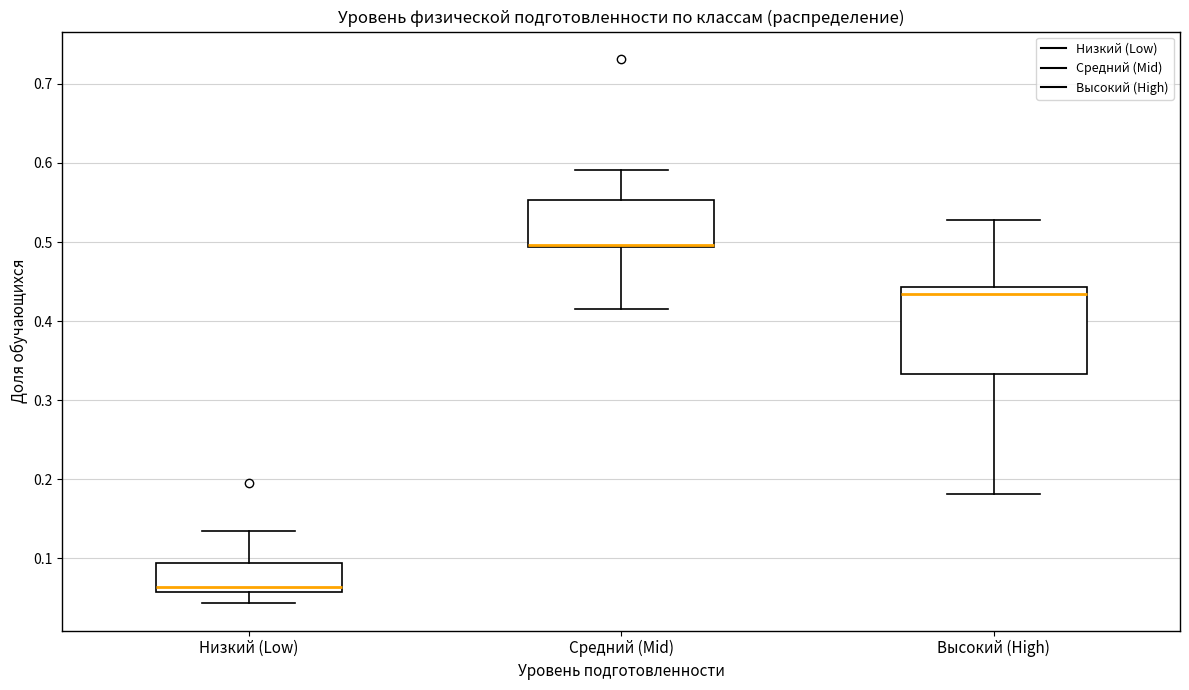

Reading left to right, read every box against the y-axis: the position of its median line, the range the box covers, and the ends of its whiskers. The values are not printed on the chart, so give them approximately, as read against the axis.

Низкий (Low): median 0.06 (just above the box's lower edge), box 0.06 to 0.09, whiskers 0.04 to 0.13
Средний (Mid): median 0.50 (drawn on the box's lower edge), box 0.49 to 0.55, whiskers 0.42 to 0.59
Высокий (High): median 0.43, box 0.33 to 0.44, whiskers 0.18 to 0.53